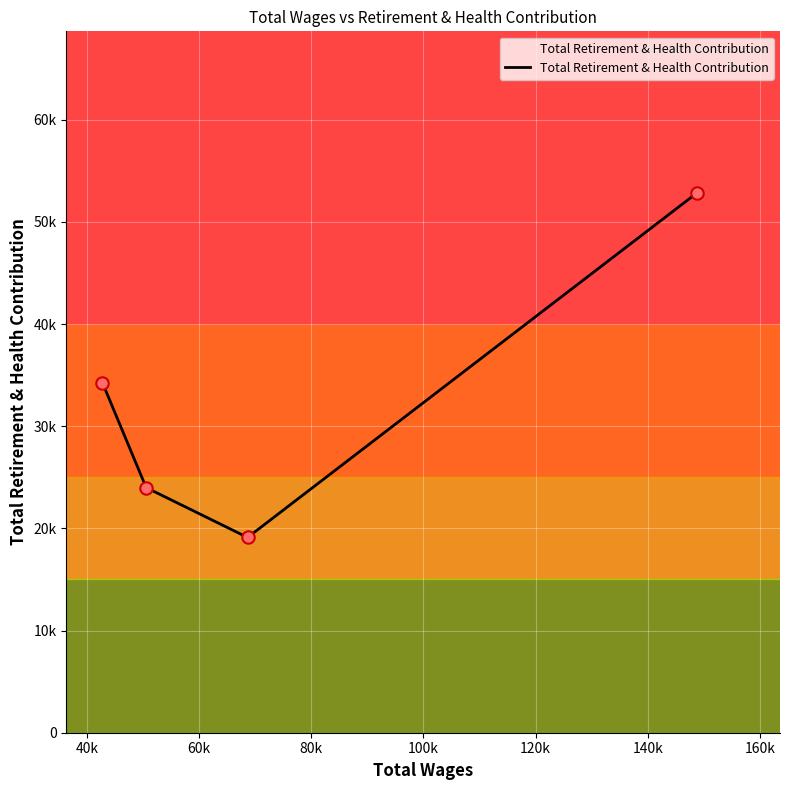

Which has a higher value, 68645 or 148692?

148692